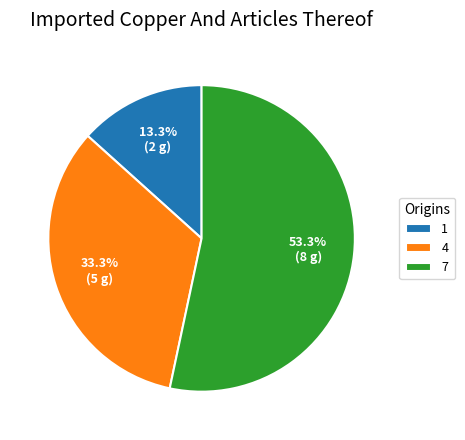

How many segments does this pie chart have?

3